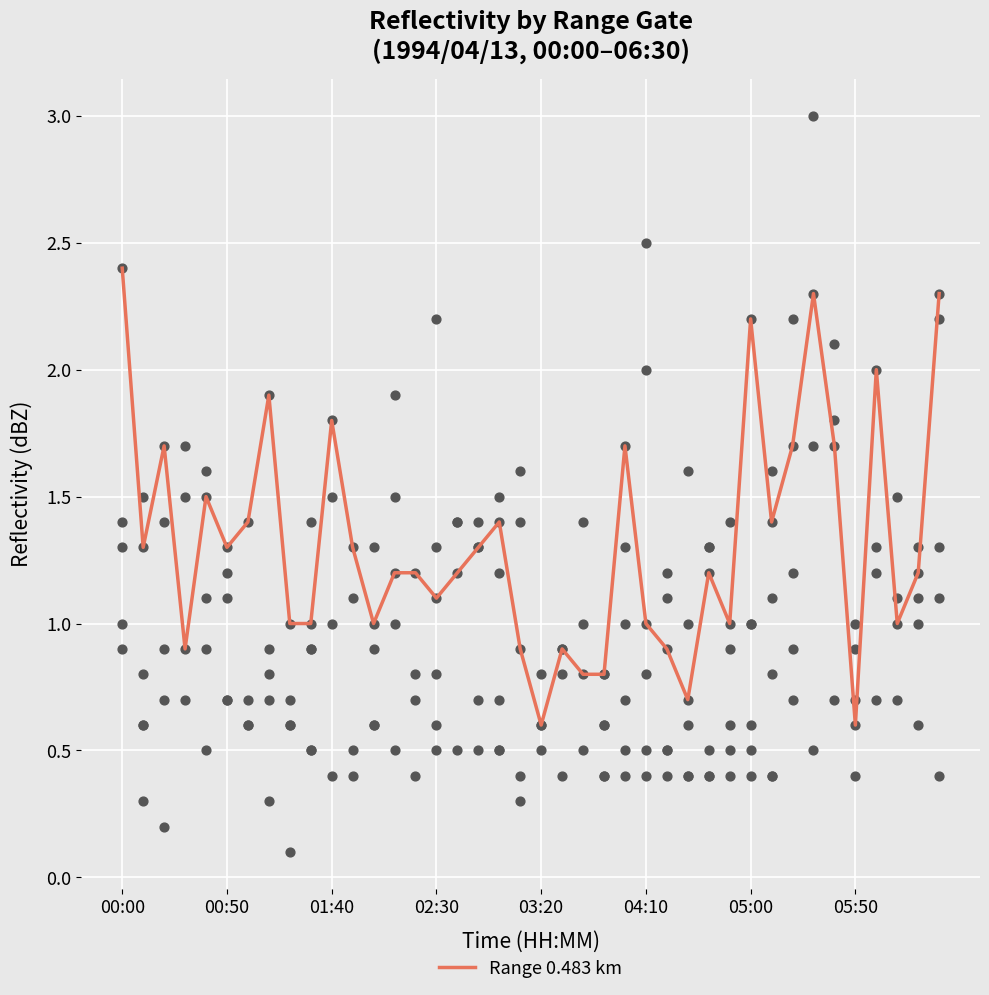

What is the highest value of the Range 0.483 km series?

2.4